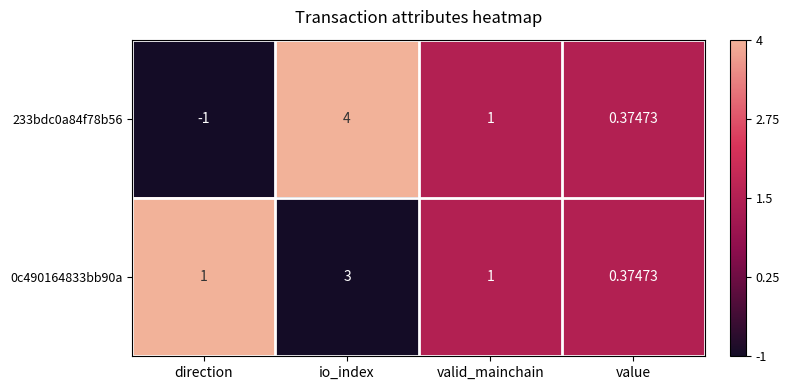

At which category is the sum across all series the highest?

io_index